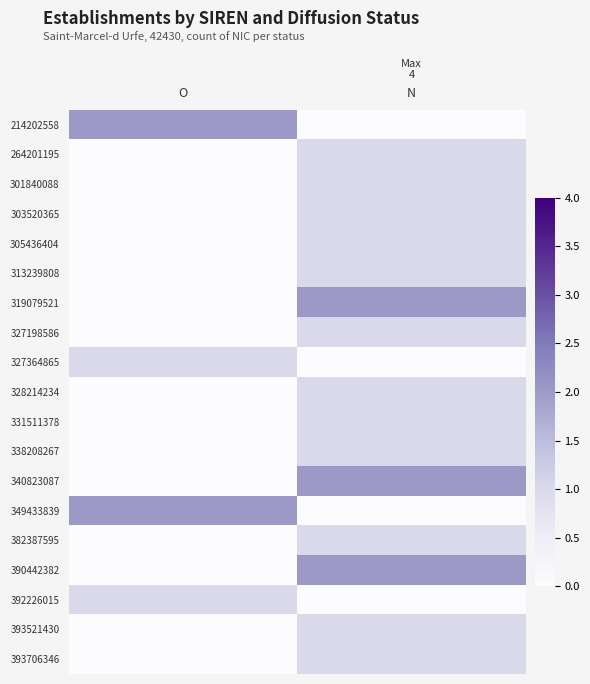

Which has a higher value, O or N?

O